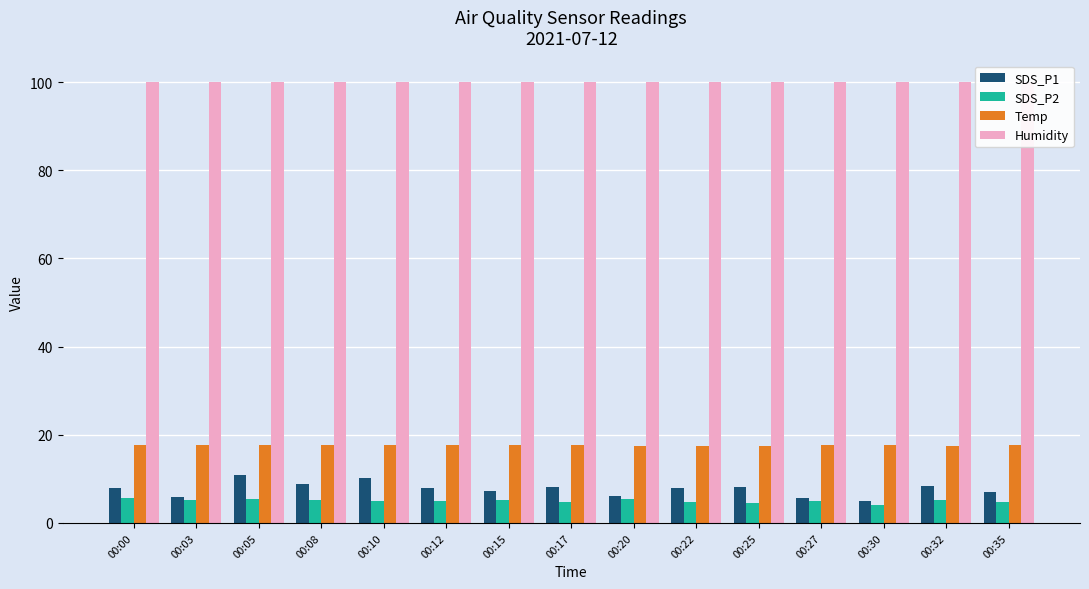

At how many categories does at least one series exceed 97?

15